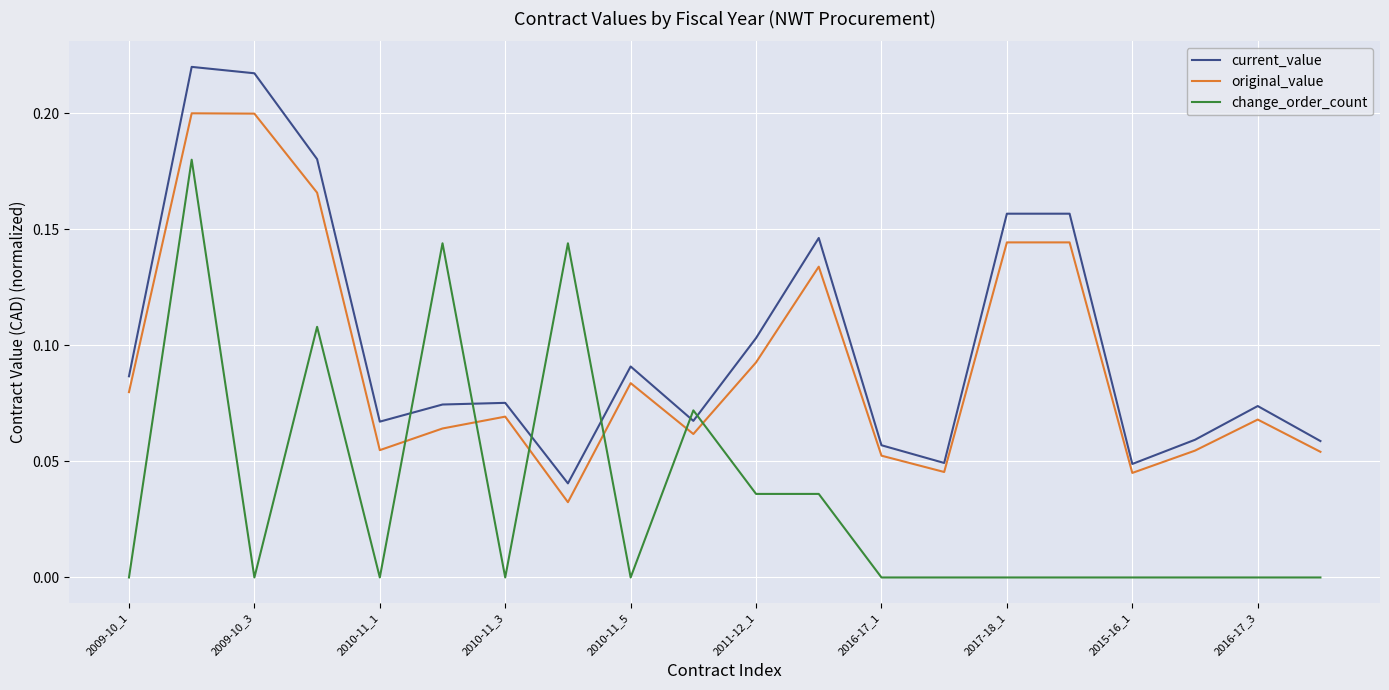

Rank the series by their maximum value, from highest to lowest.

current_value, original_value, change_order_count